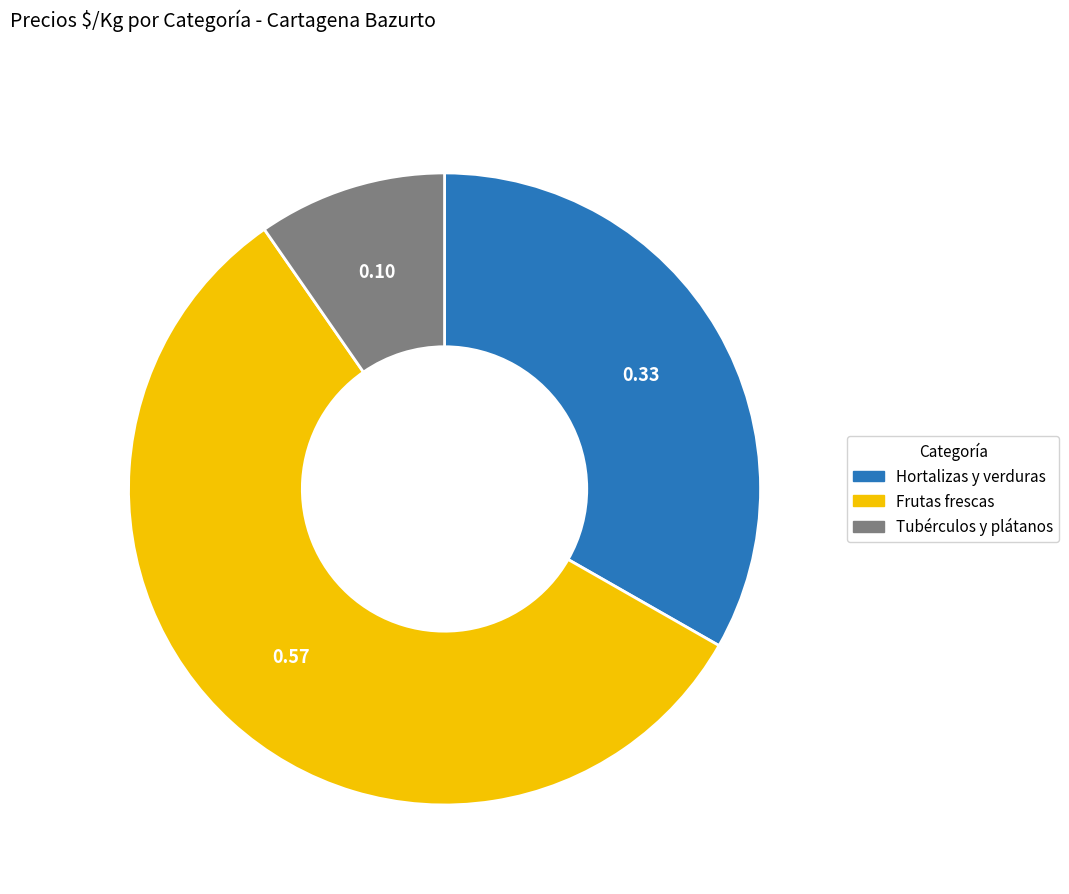

Is there a majority slice in this chart?

Yes